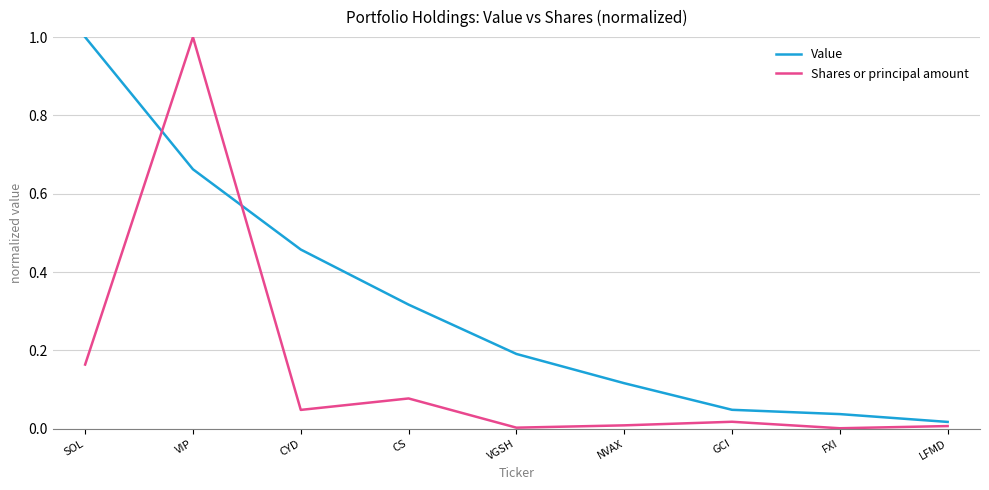

What position from the right is VIP?

8